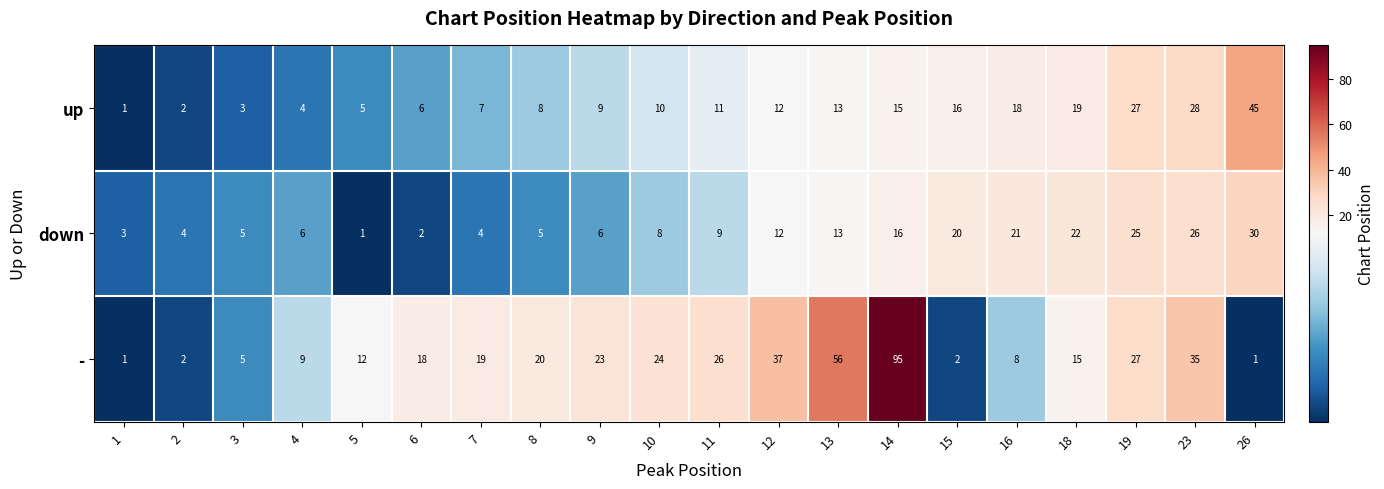

How many categories are shown in the chart?

20